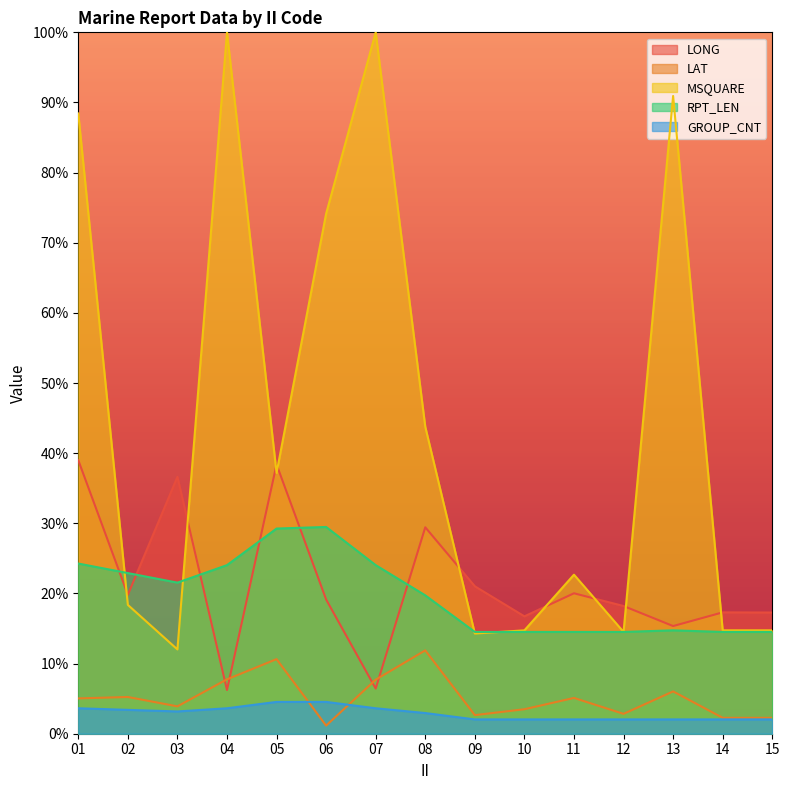

Reading left to right, list all the values displayed in this chart.

LONG: 39.0	19.8	36.6	6.2	38.4	19.1	6.4	29.4	21.0	16.7	20.0	18.2	15.4	17.3	17.3
LAT: 5.0	5.2	3.9	7.8	10.6	1.2	7.7	11.9	2.7	3.5	5.1	2.8	6.0	2.3	2.3
MSQUARE: 88.4	18.4	12.0	100.0	37.2	74.1	100.0	43.8	14.3	14.7	22.7	14.5	90.9	14.7	14.7
RPT_LEN: 24.3	22.9	21.5	24.0	29.3	29.5	24.0	19.7	14.5	14.5	14.5	14.5	14.7	14.5	14.5
GROUP_CNT: 3.6	3.4	3.2	3.6	4.5	4.5	3.6	2.9	2.0	2.0	2.0	2.0	2.0	2.0	2.0